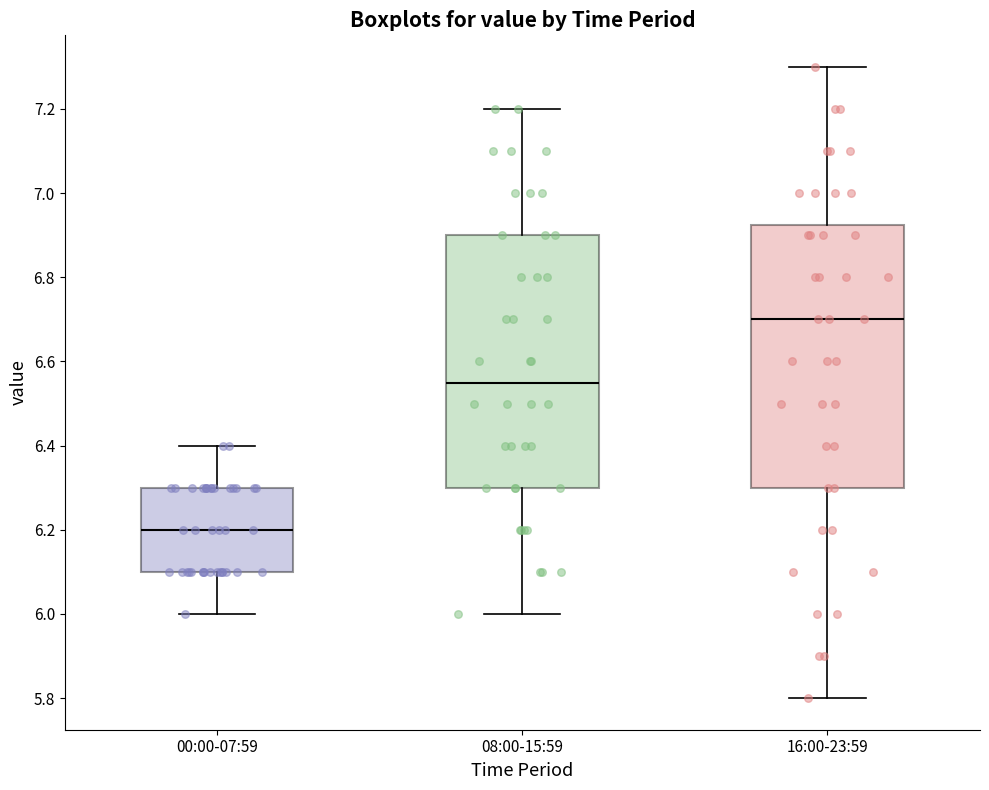

Which box's median line is the highest?

16:00-23:59